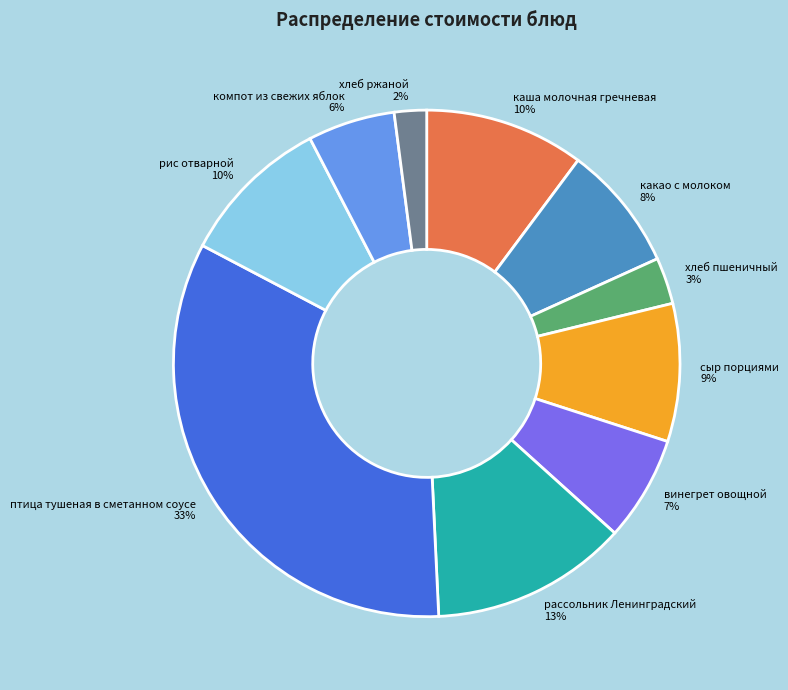

Does каша молочная гречневая account for over 50% of the chart?

No